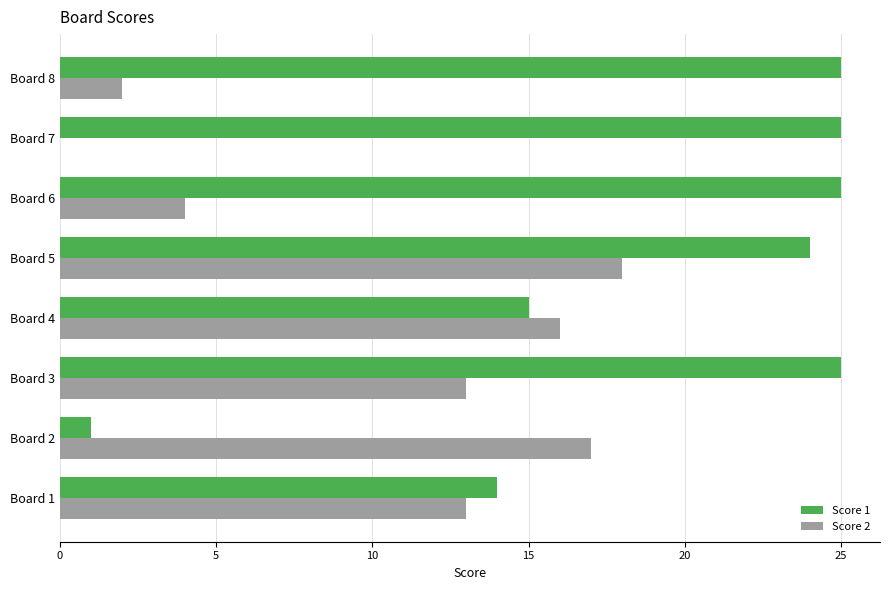

The Score 1 series shows 25 at Board 8. True or false?

True